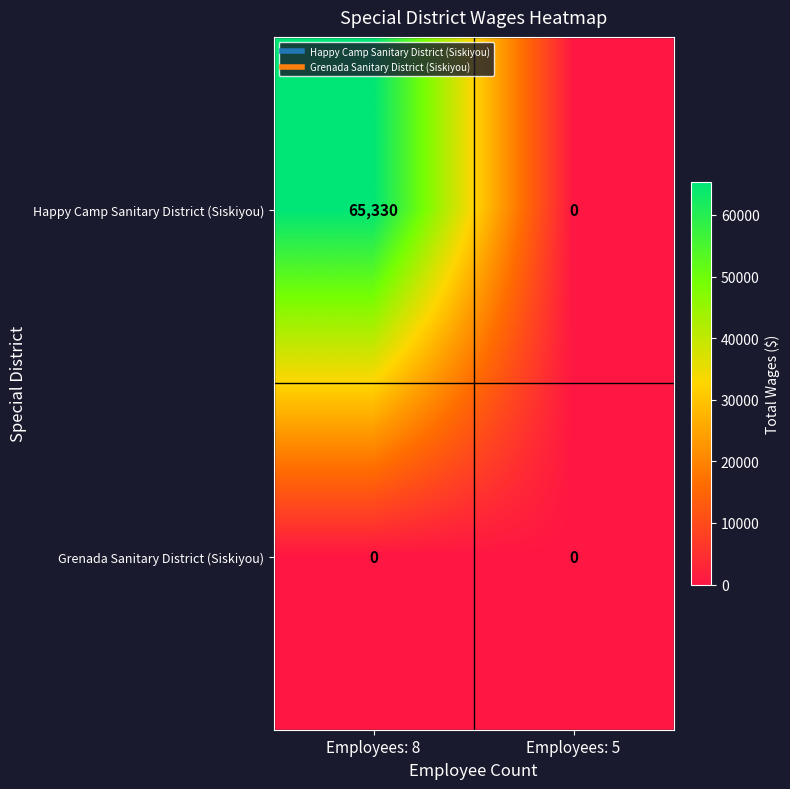

Rank the series by their average value, from lowest to highest.

Grenada Sanitary District (Siskiyou), Happy Camp Sanitary District (Siskiyou)